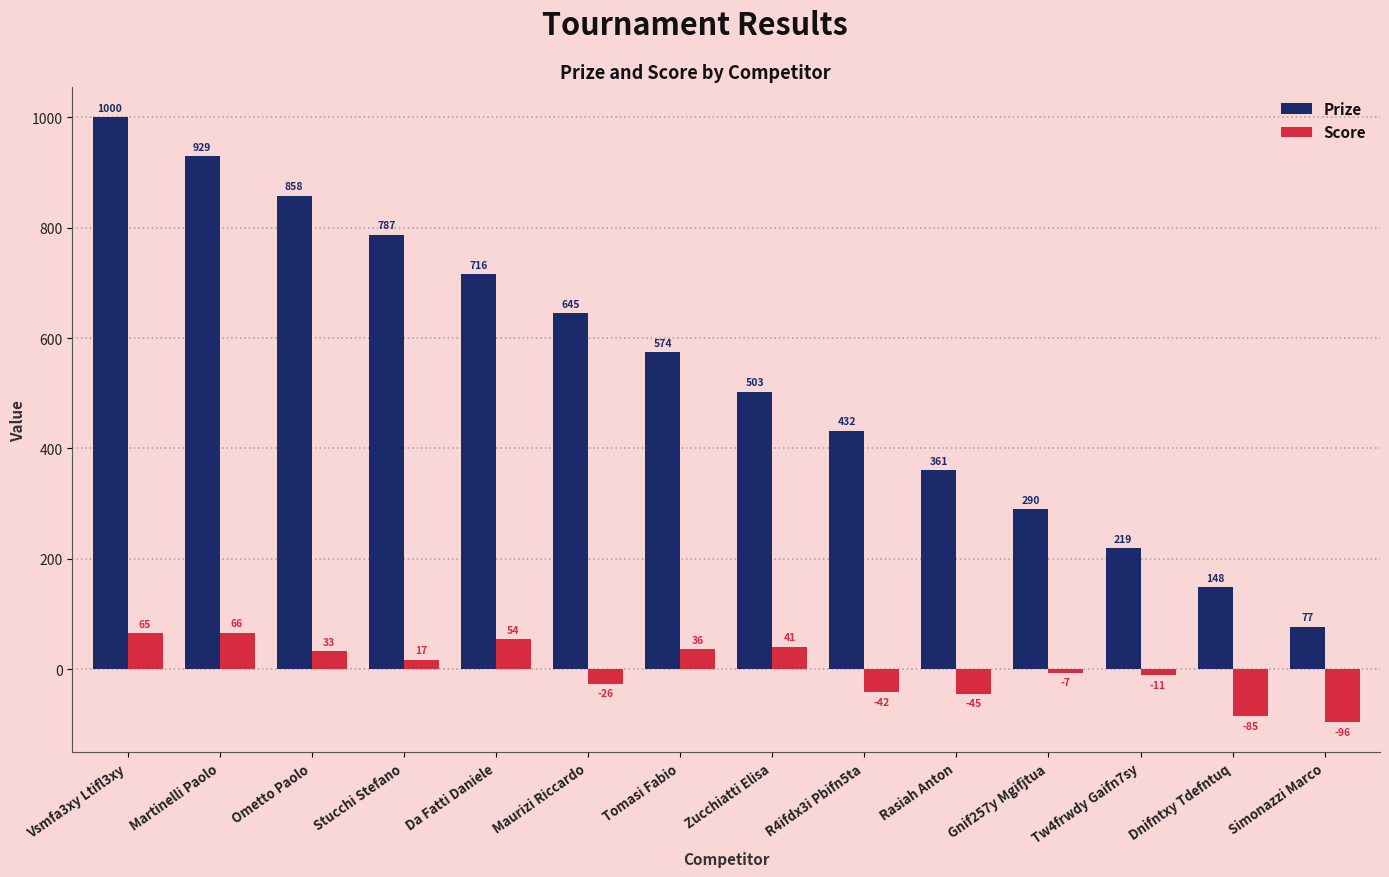

Which series has the widest spread of values?

Prize